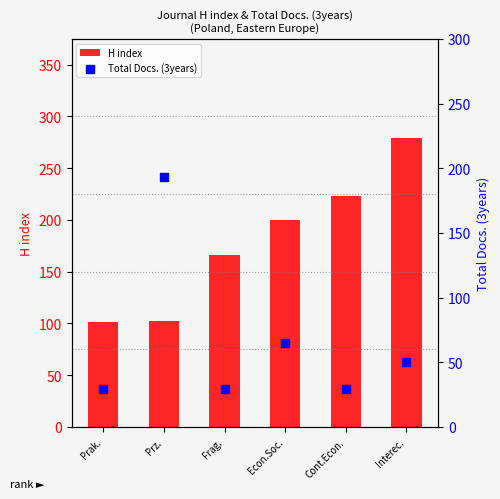

Is the value of Total Docs. (3years) at Frag. greater than the value of H index at Frag.?

No